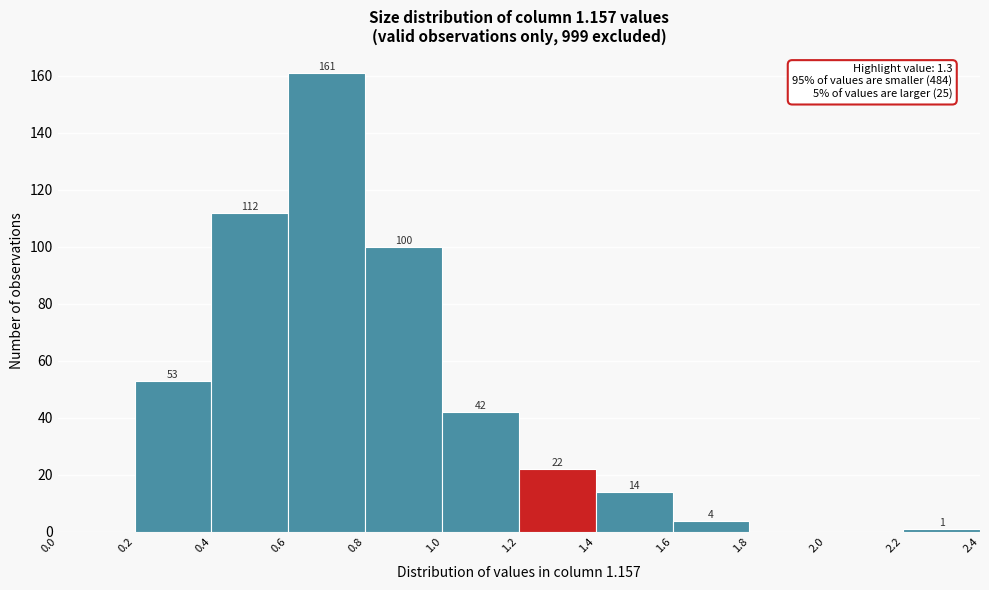

Which range on the x-axis has the tallest bar?

0.6 to 0.8